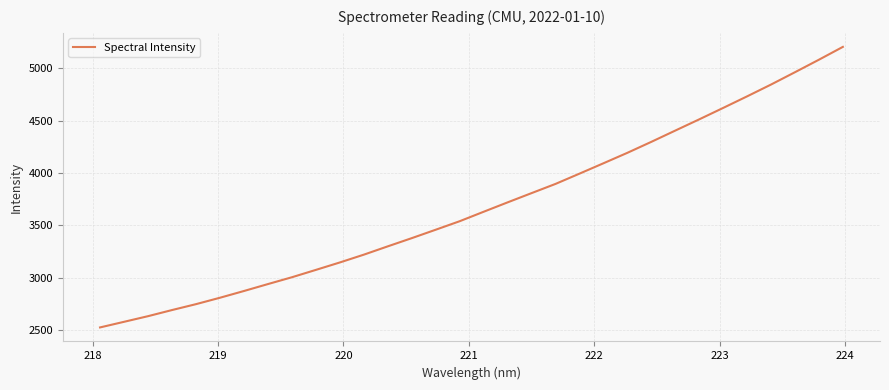

What is the difference between the maximum and minimum values?

2682.2